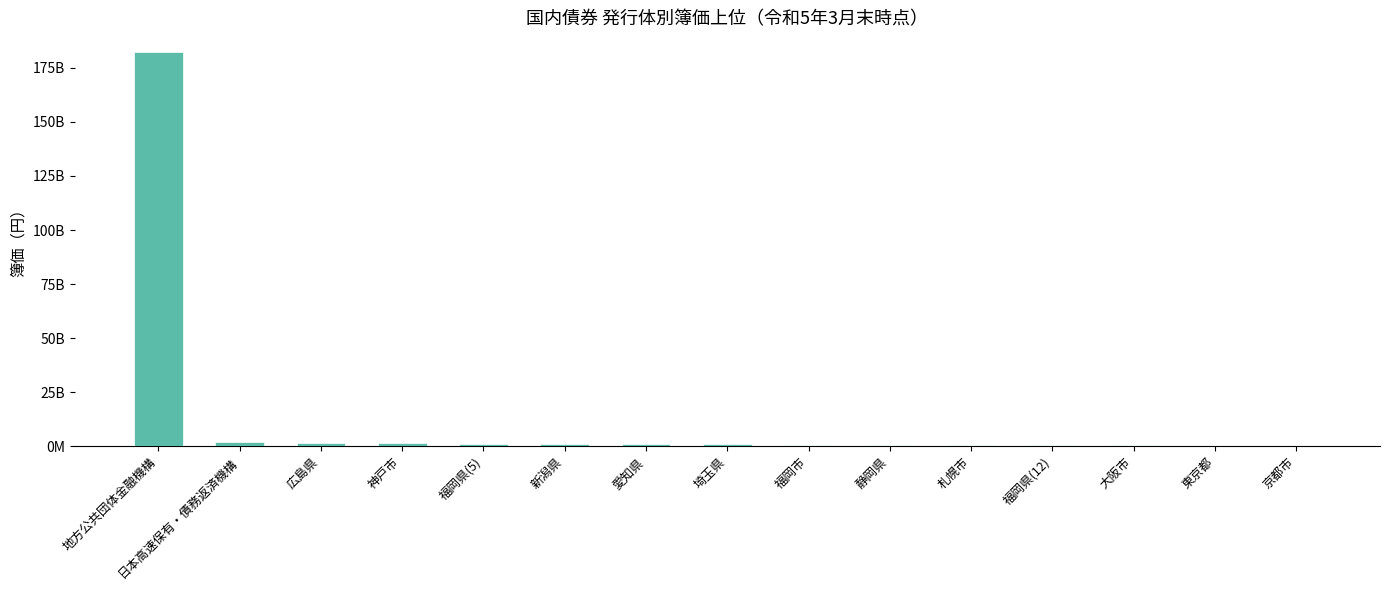

Which category has the highest value across all series?

地方公共団体金融機構